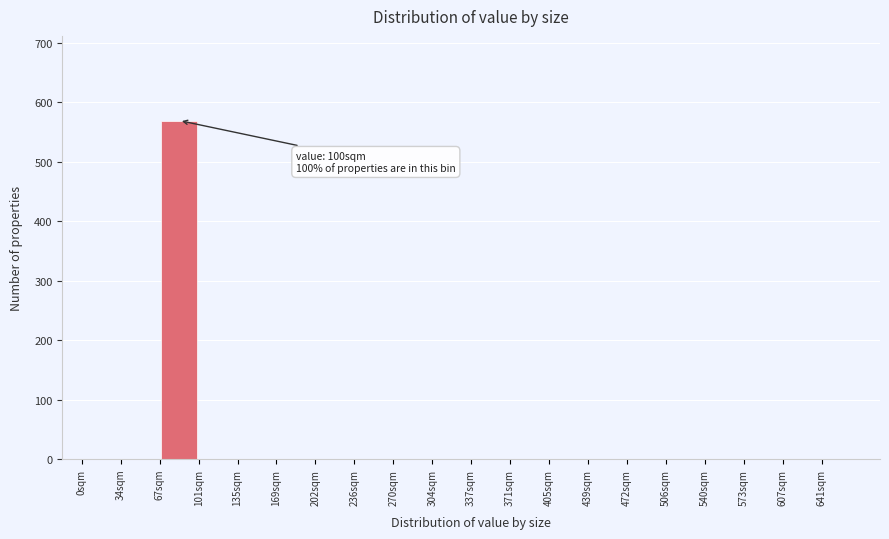

Over which range of the x-axis is the bar tallest?

65 to 100